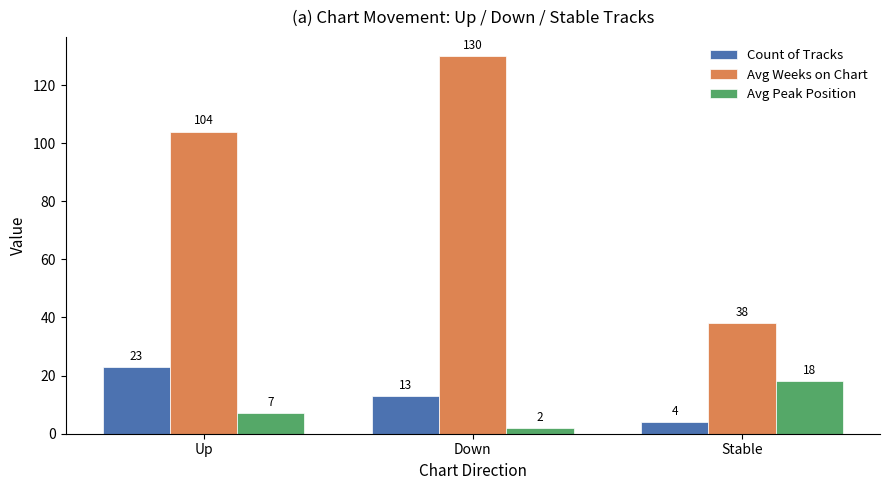

Which series has the largest range (max minus min)?

Avg Weeks on Chart